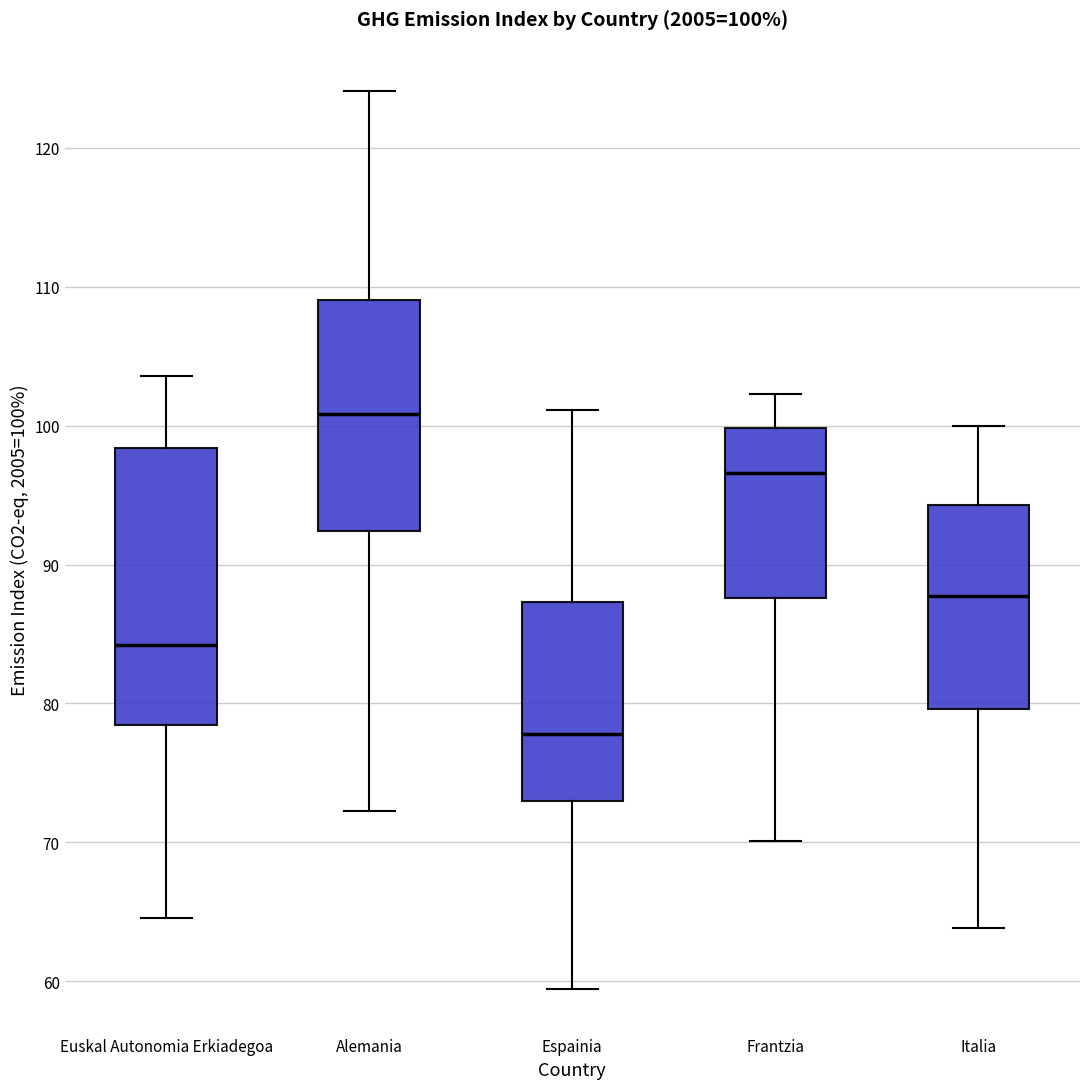

Which box has the highest median line?

Alemania